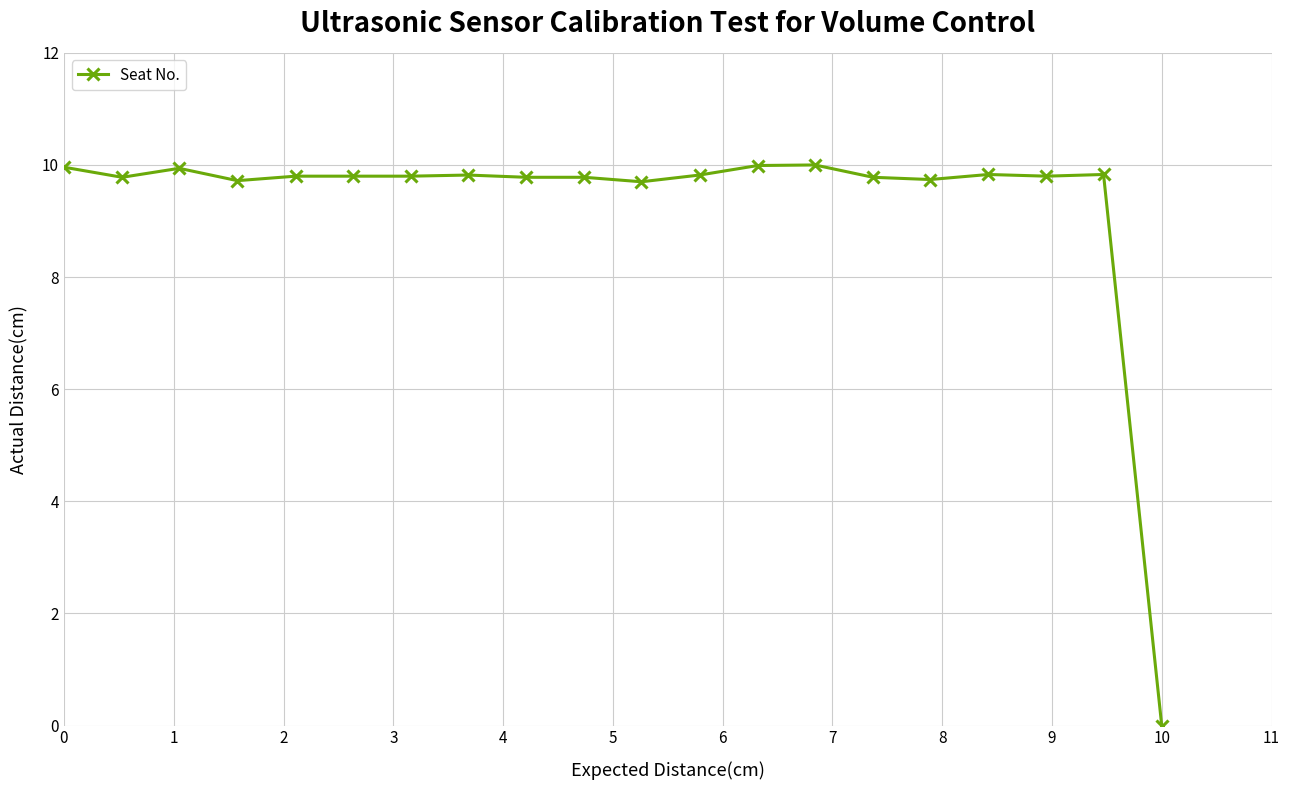

How many series are shown in this chart?

1